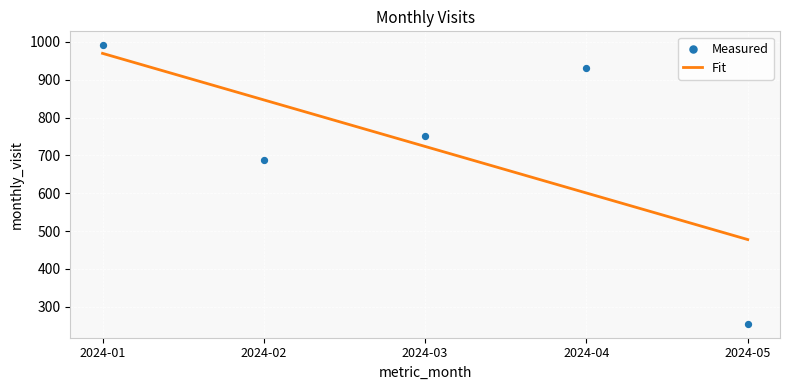

At which category is the sum across all series the highest?

2024-01